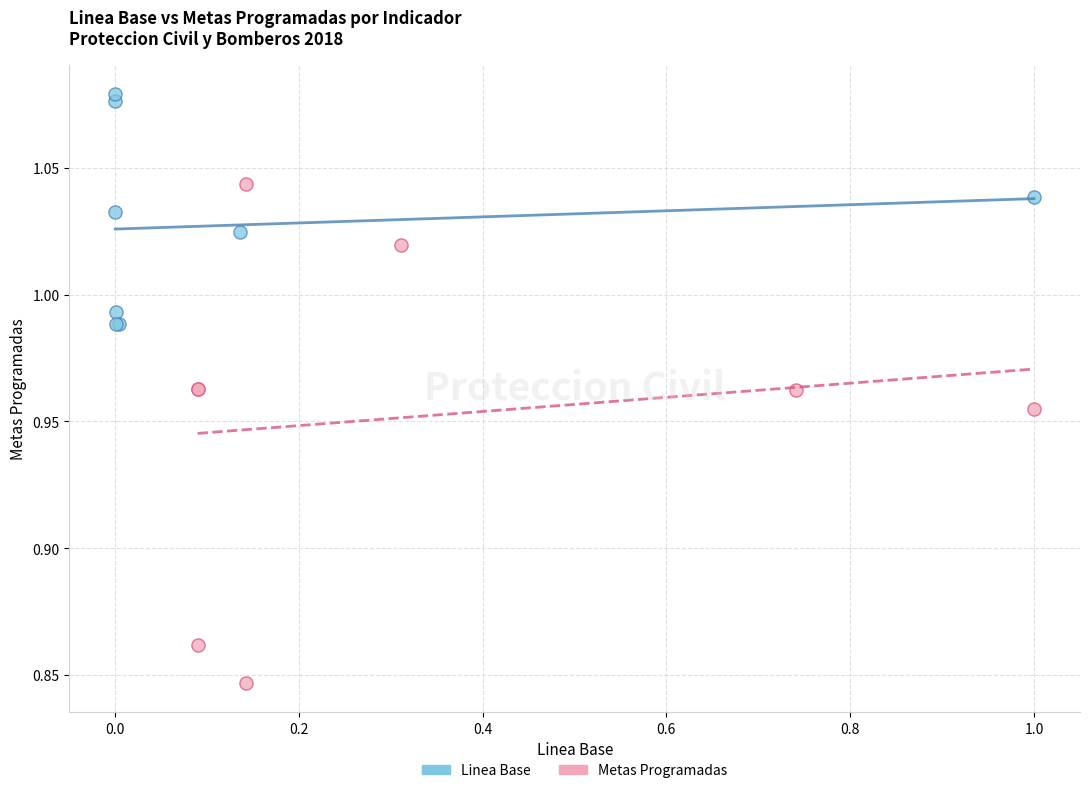

What are all the series names shown in the legend?

Linea Base, Metas Programadas